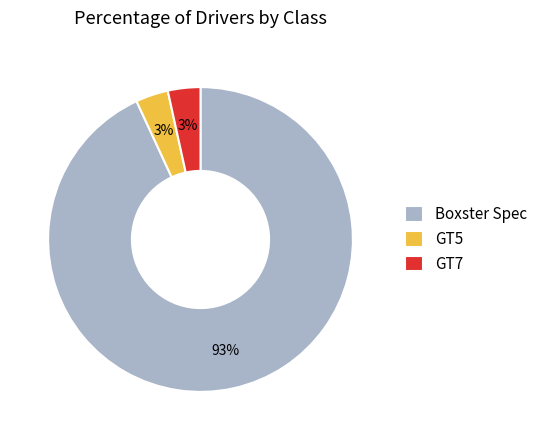

Do Boxster Spec and GT5 together represent more than half of the pie?

Yes